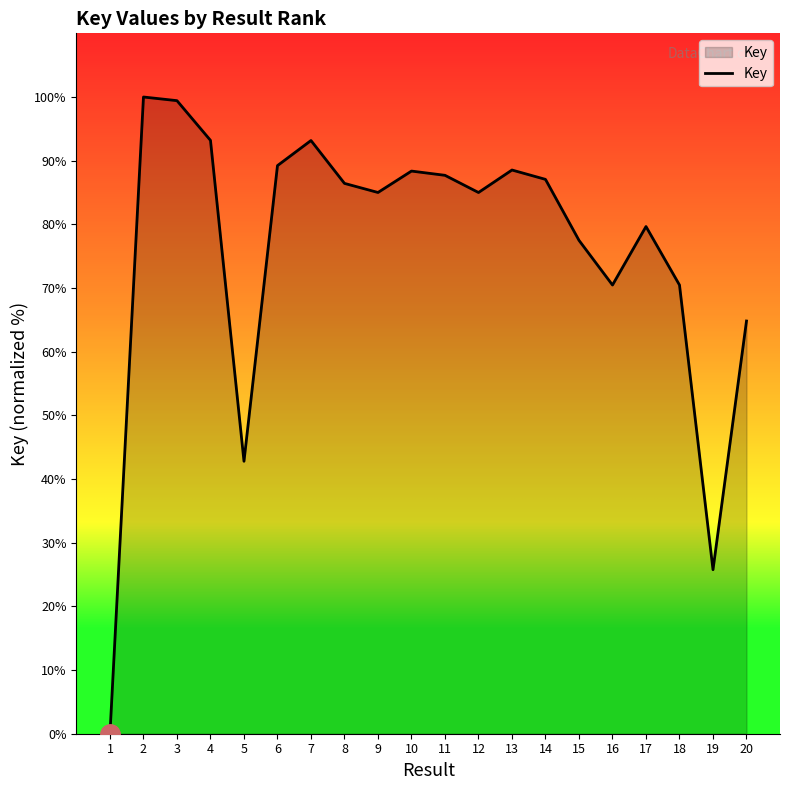

True or false: the data has more than 1 interior local peaks.

True